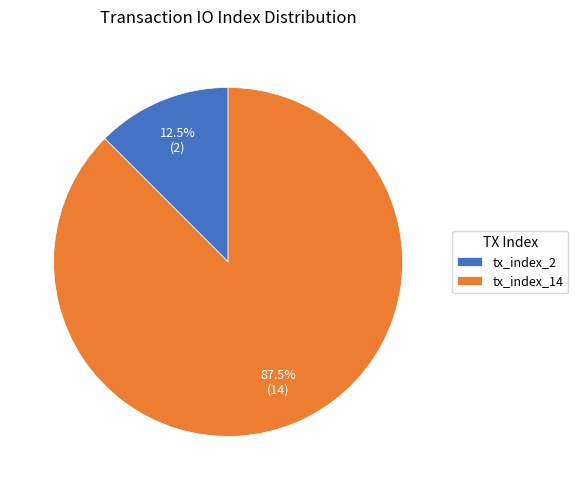

What is the ratio of the value at tx_index_14 to the value at tx_index_2?

7.0